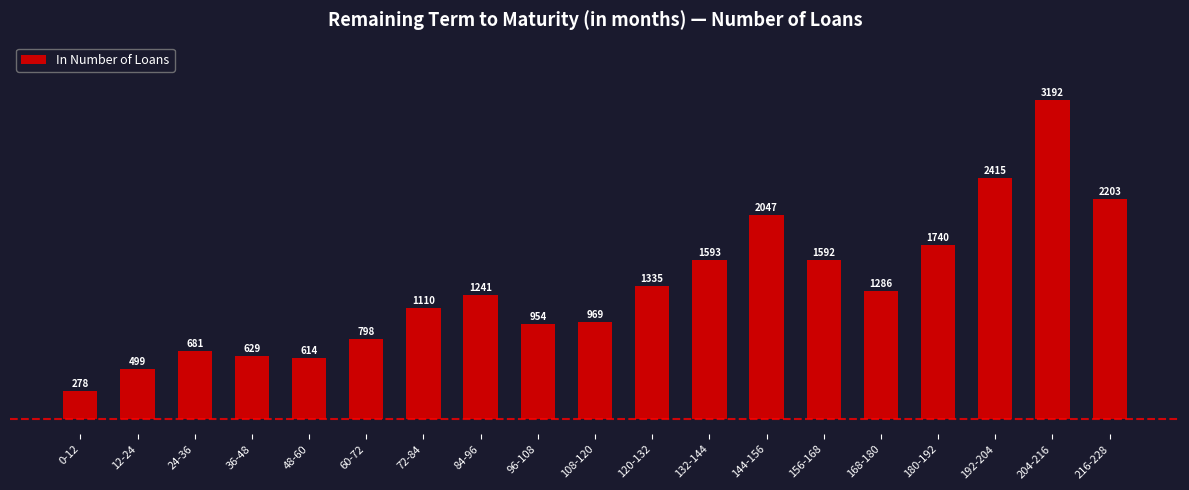

List the labels in order of value, largest first.

204-216, 192-204, 216-228, 144-156, 180-192, 132-144, 156-168, 120-132, 168-180, 84-96, 72-84, 108-120, 96-108, 60-72, 24-36, 36-48, 48-60, 12-24, 0-12